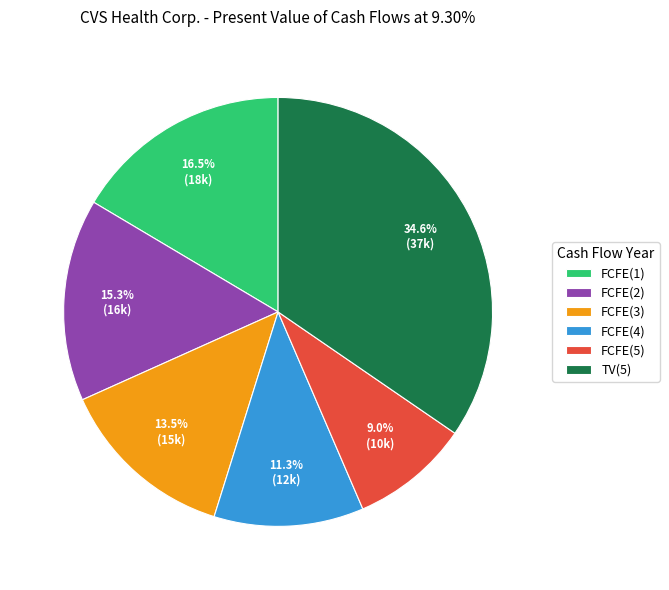

What is the ratio of the value at TV(5) to the value at FCFE(3)?

2.6